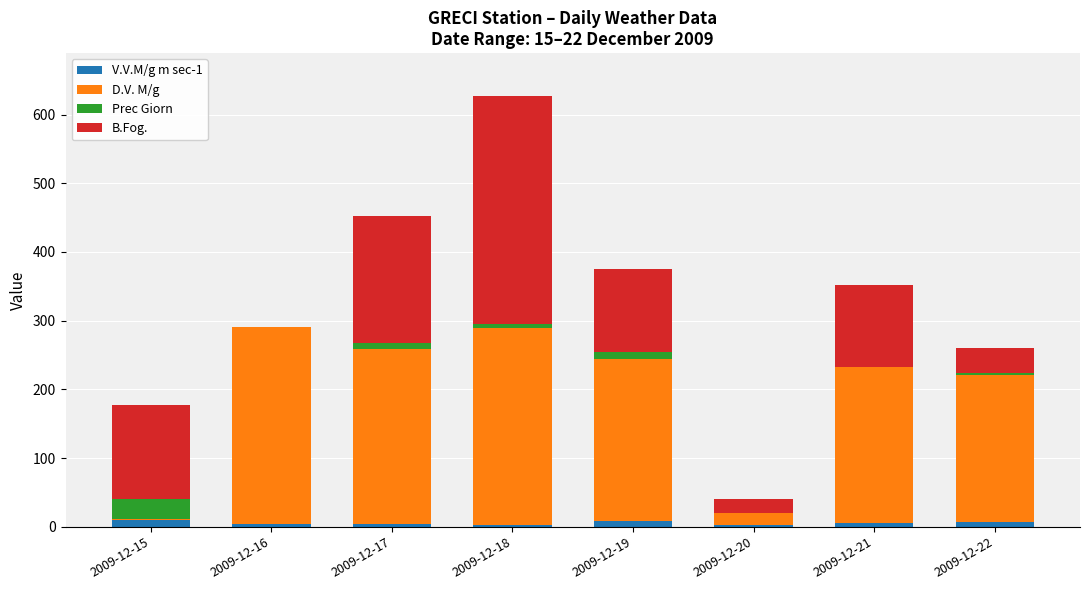

At which category is the sum across all series the highest?

2009-12-18